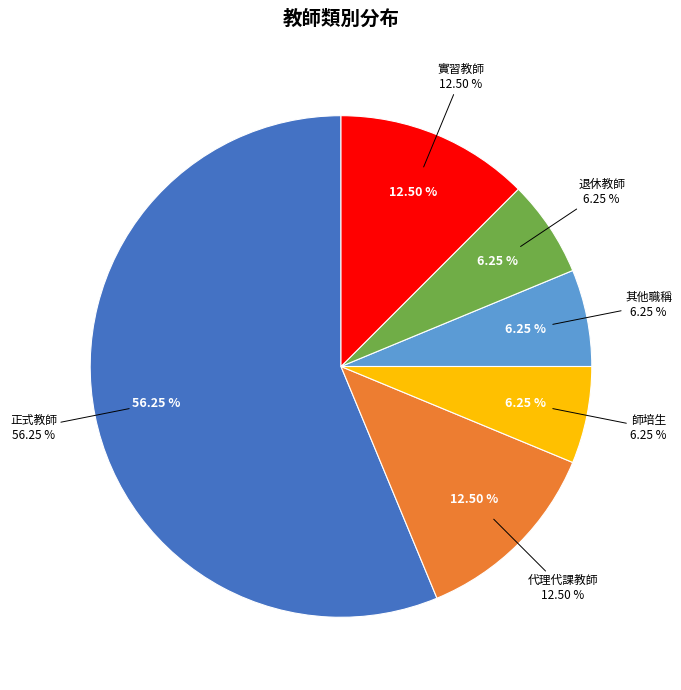

Is there any slice that represents more than half of the pie?

Yes